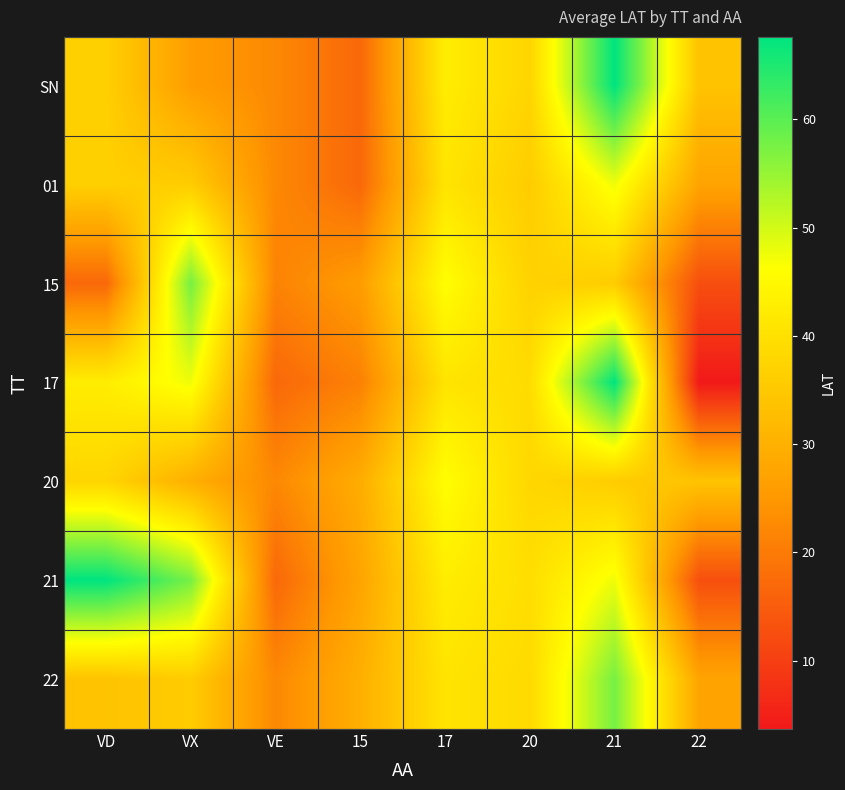

What is the total value across all series at 21?

359.6